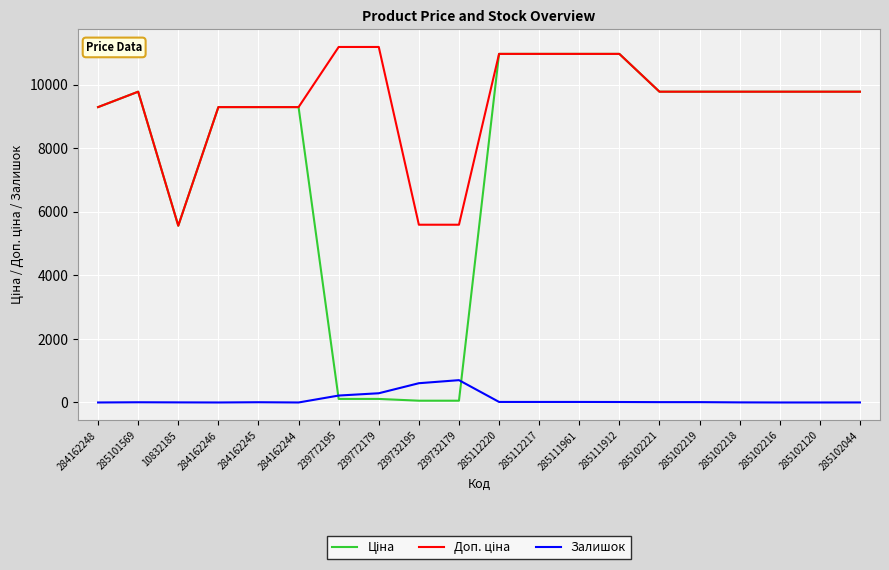

What is the greatest value displayed?

11182.0